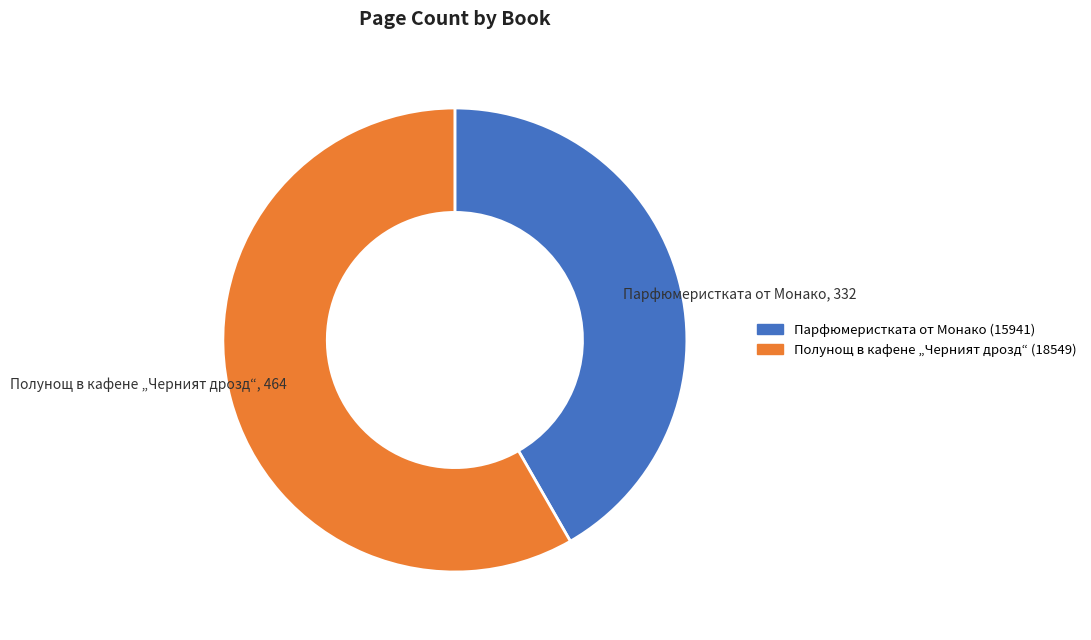

Is Полунощ в кафене „Черният дрозд“ (18549) the majority of the pie?

Yes